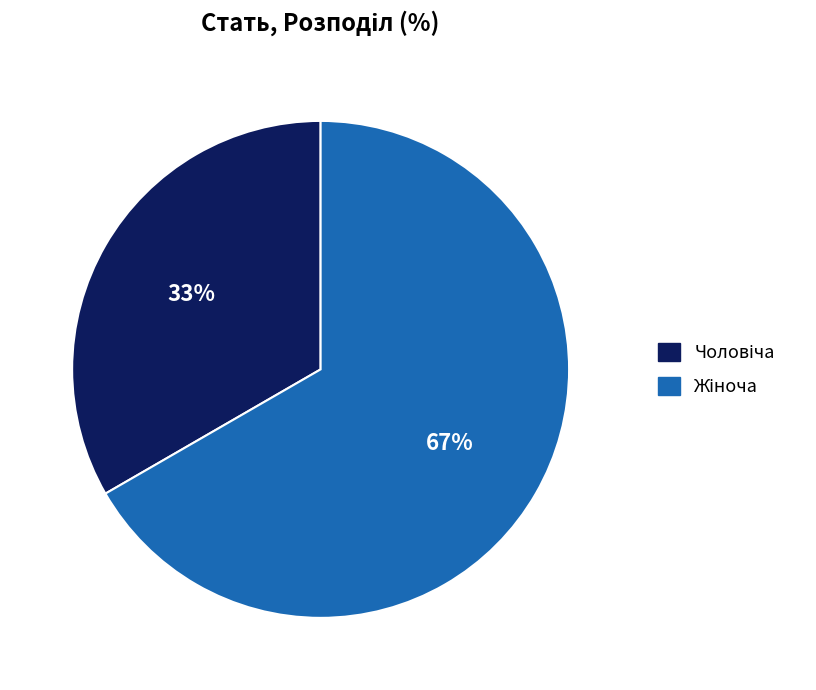

Is there a majority slice in this chart?

Yes